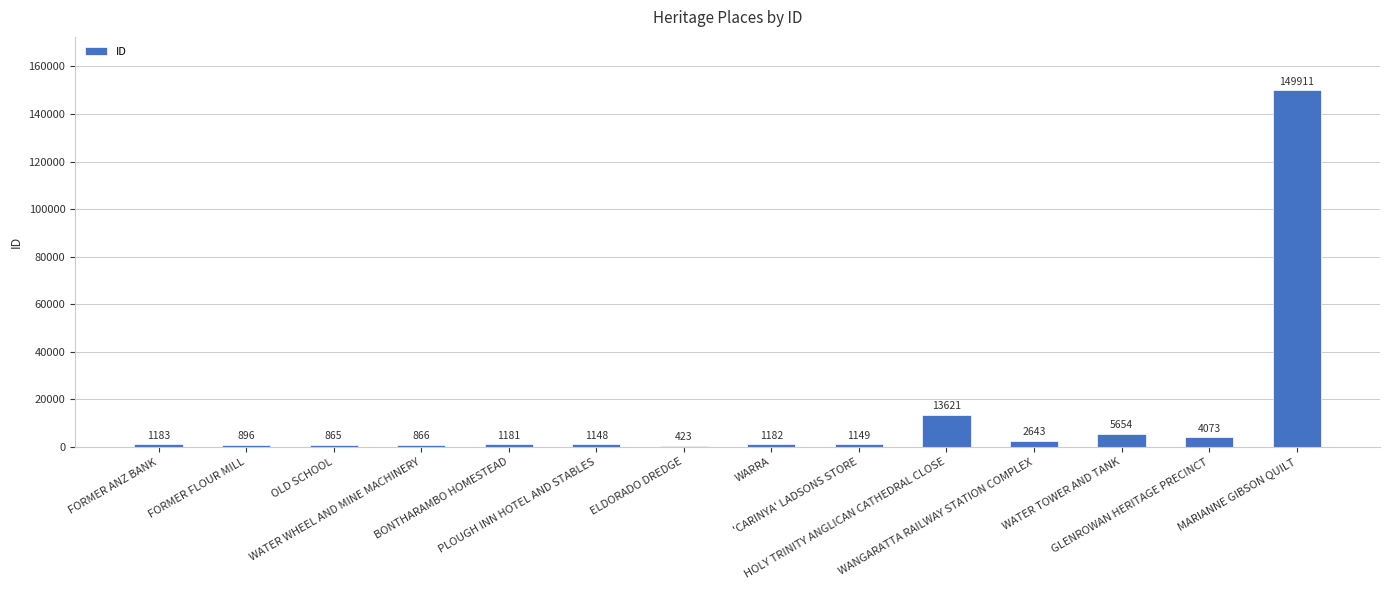

What is the sum of all values?

184795